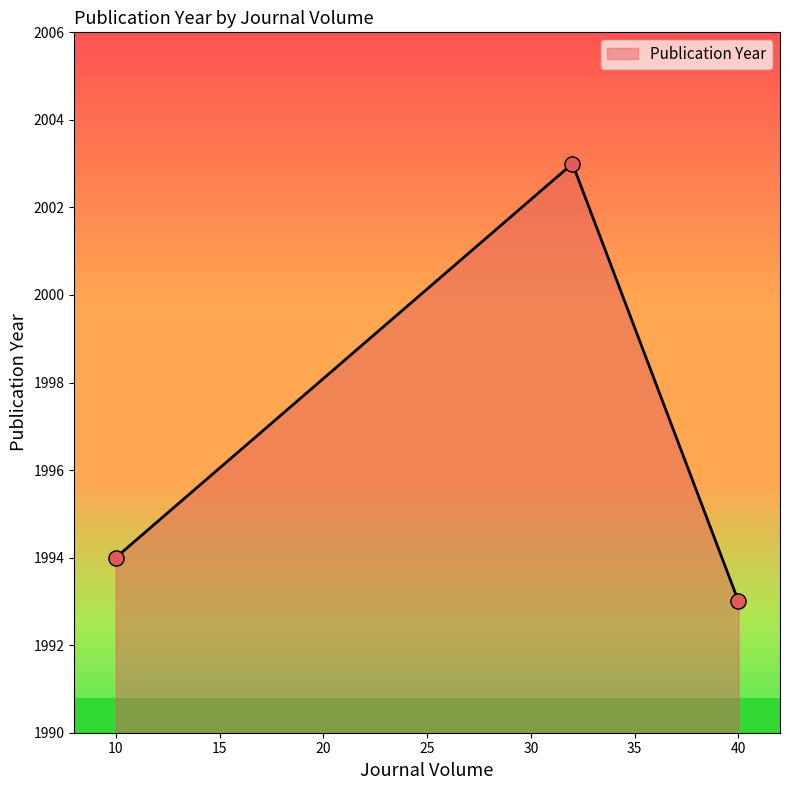

What is the ratio of the value at 40 to the value at 32?

1.0